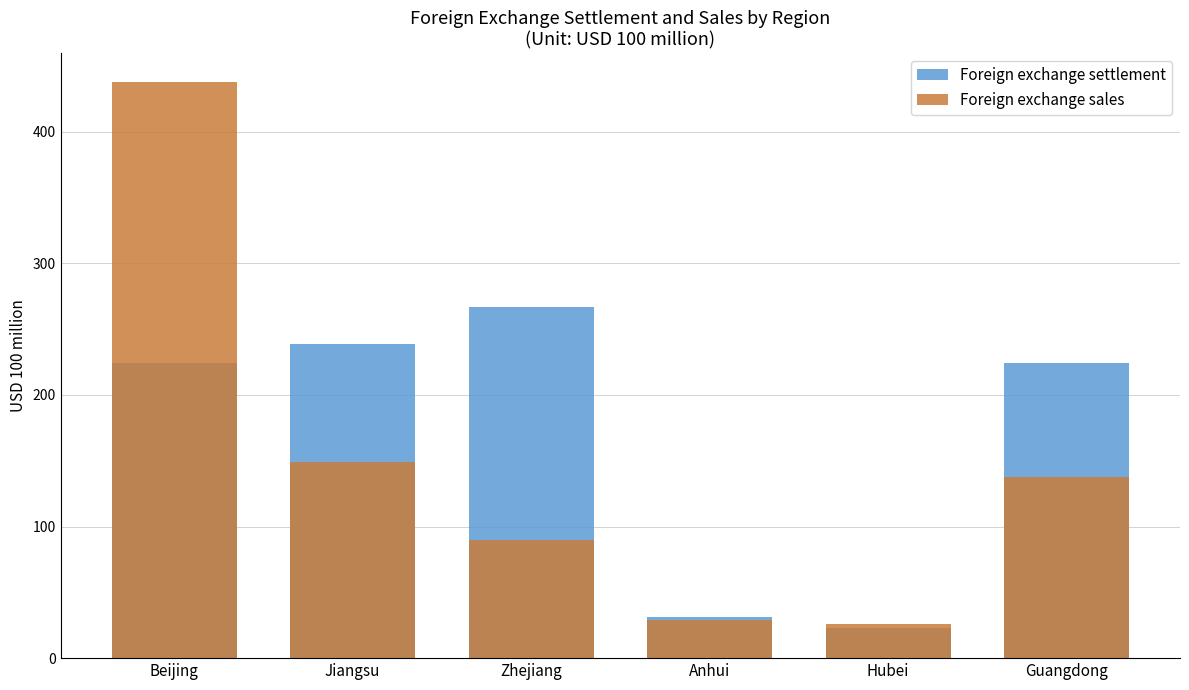

What is the minimum value shown in the chart?

22.6